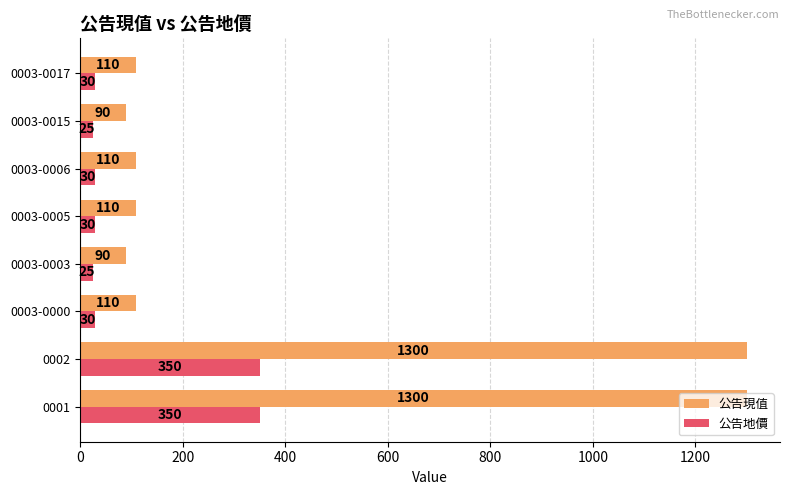

How many data points does each series have?

8